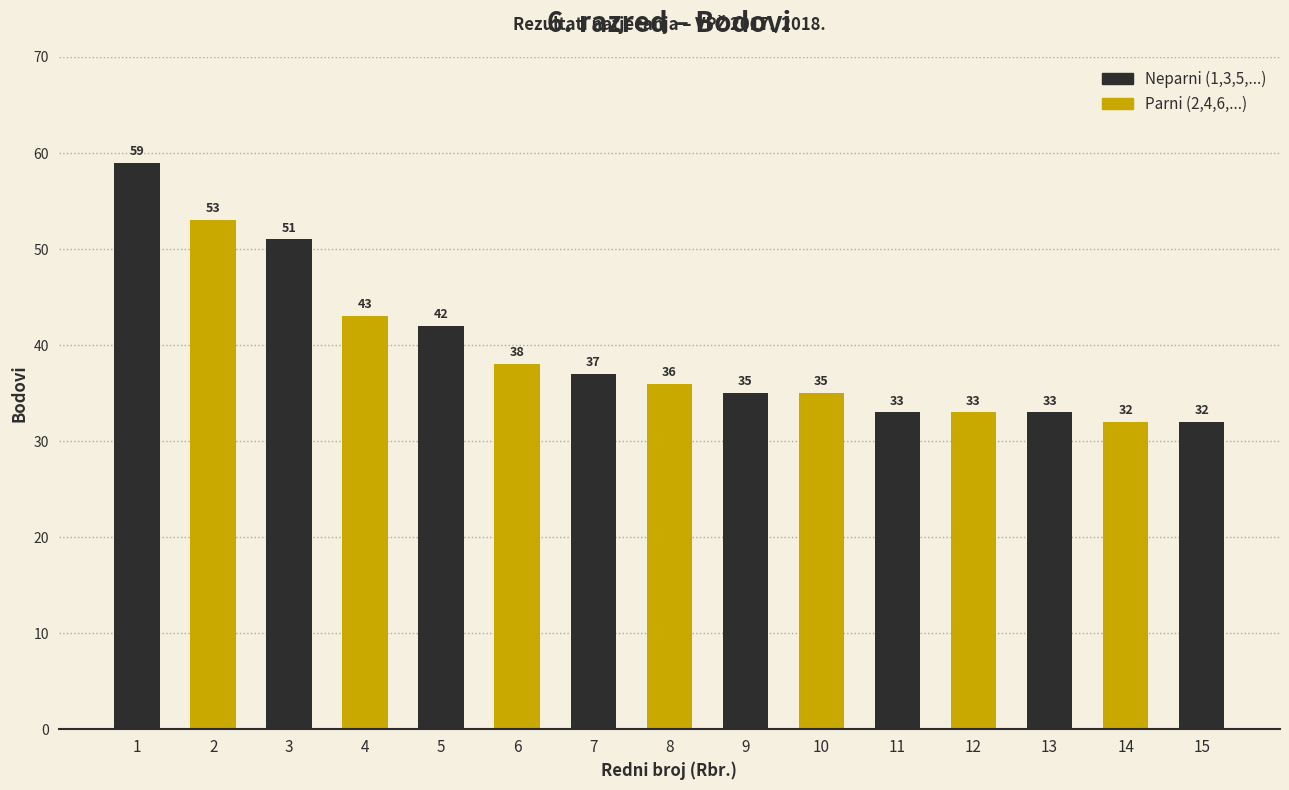

True or false: the data shows 36 at 8.

True